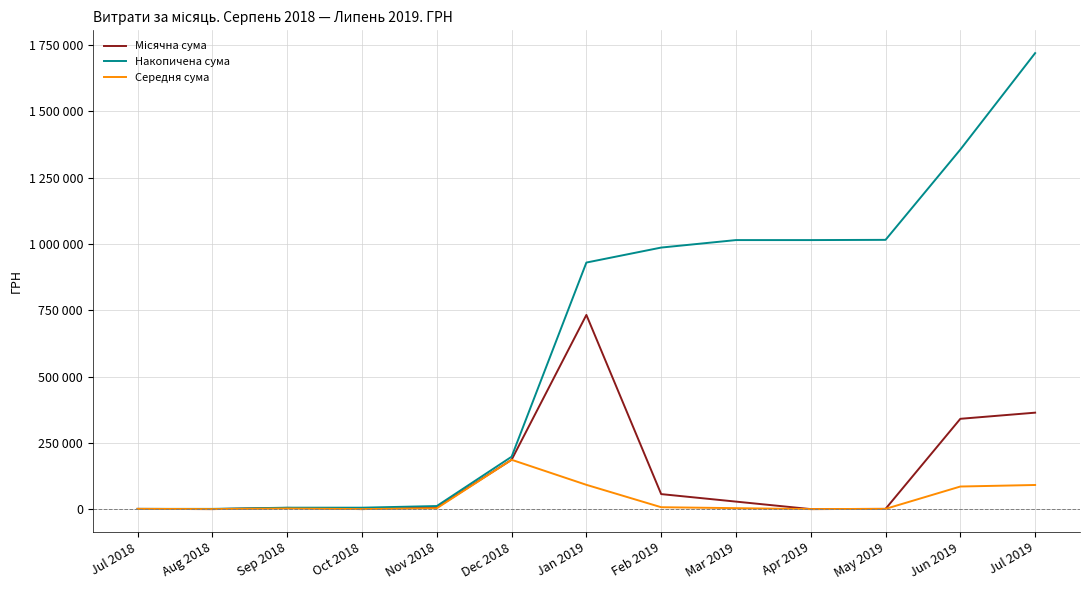

True or false: Середня сума has more than 1 points higher than both neighbors.

True